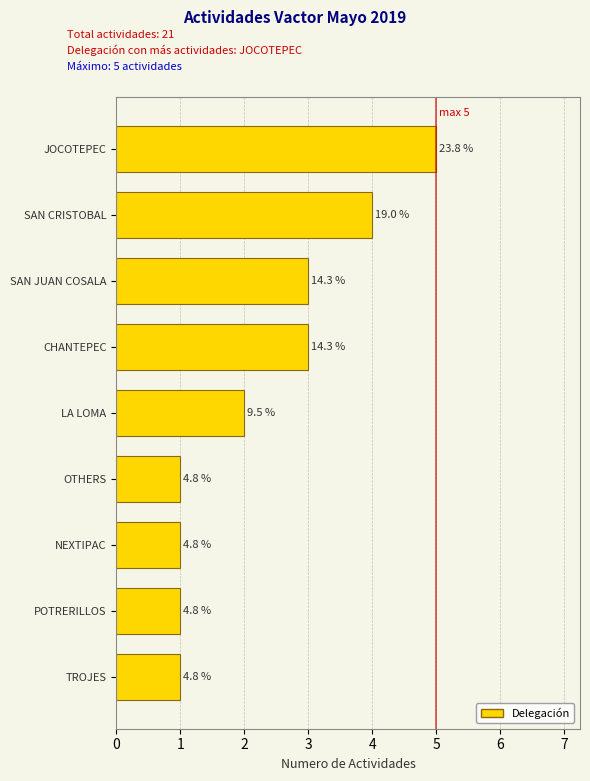

Does the chart contain any negative values?

No